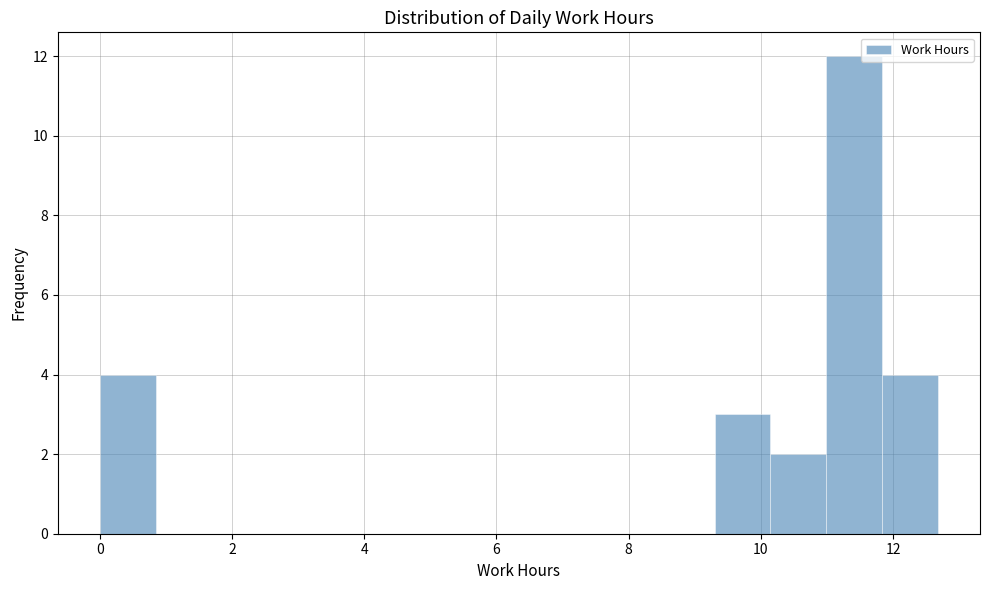

Reading left to right, transcribe this chart: for each bar, give the range it covers on the x-axis and its height. Neither the bar edges nor the heights are printed on the chart, so give them approximately, as read against the axes.

0.0 to 0.8: 4
0.8 to 1.6: 0
1.6 to 2.6: 0
2.6 to 3.4: 0
3.4 to 4.2: 0
4.2 to 5.0: 0
5.0 to 6.0: 0
6.0 to 6.8: 0
6.8 to 7.6: 0
7.6 to 8.4: 0
8.4 to 9.2: 0
9.2 to 10.2: 3
10.2 to 11.0: 2
11.0 to 11.8: 12
11.8 to 12.6: 4